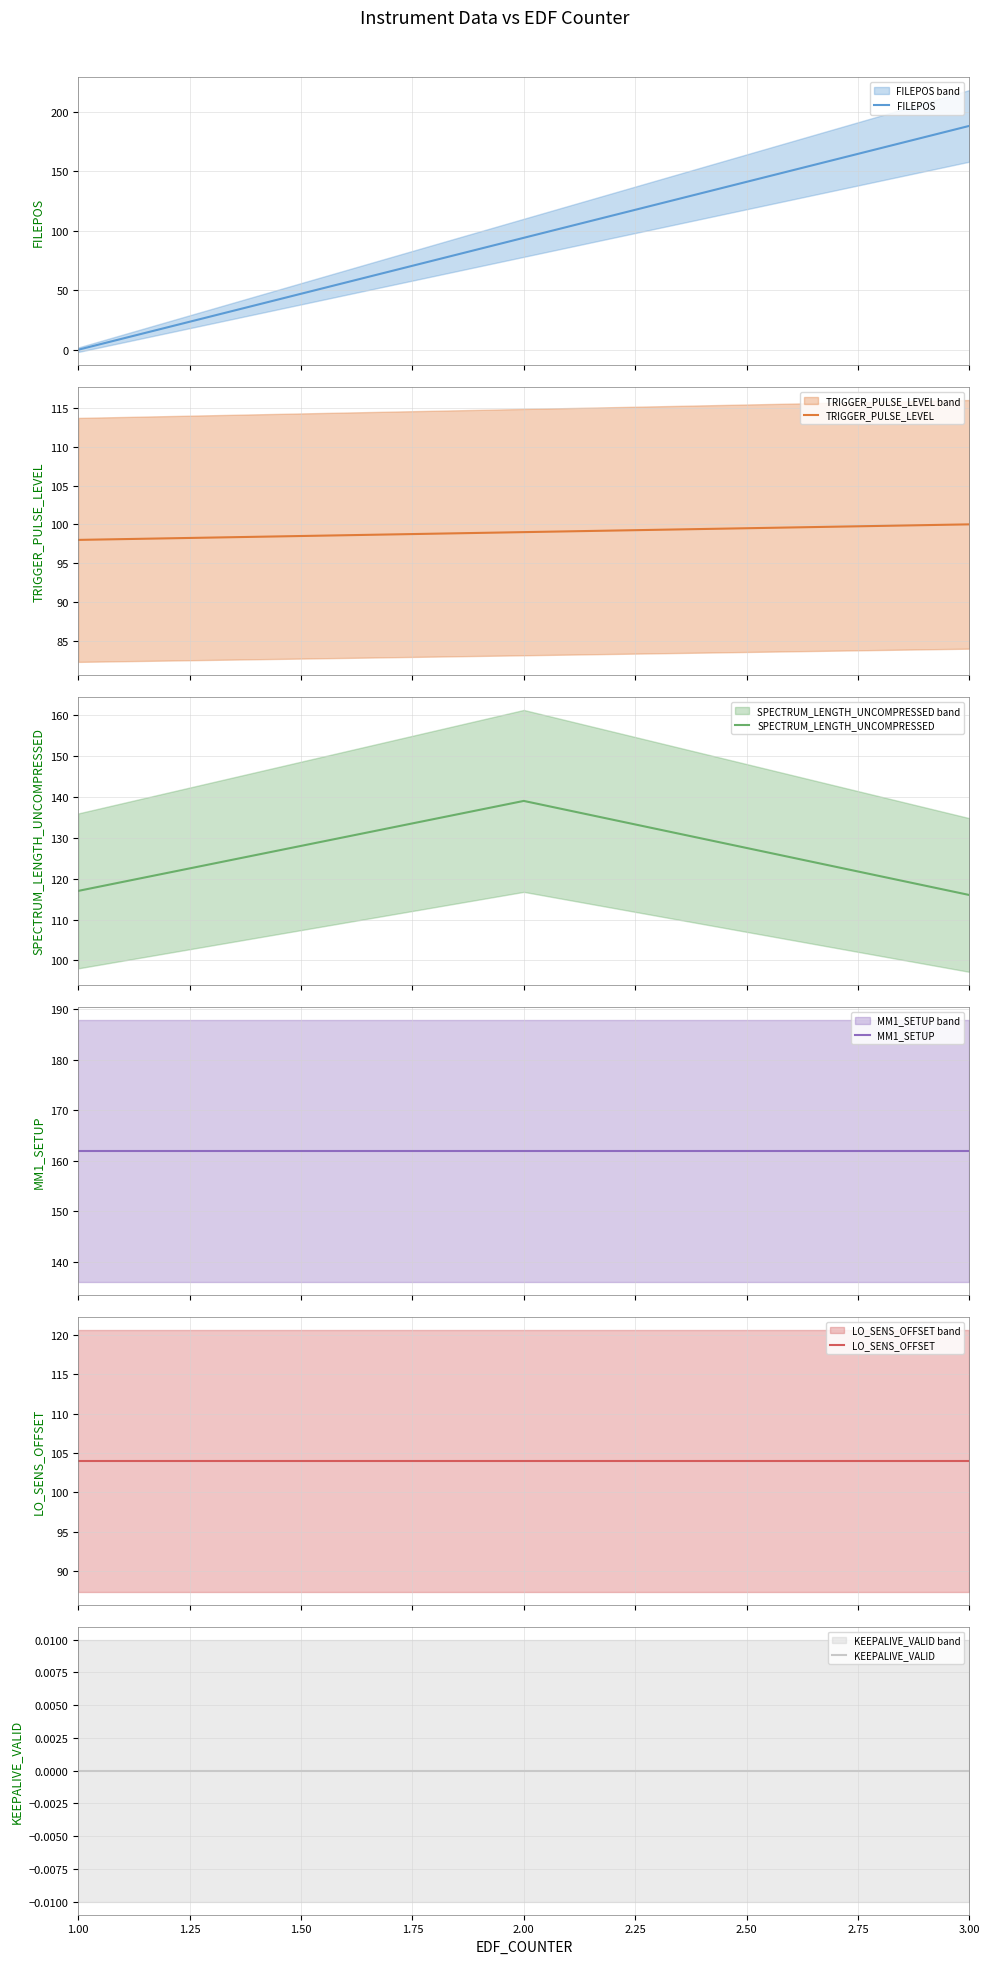

What is the maximum value for MM1_SETUP?

162